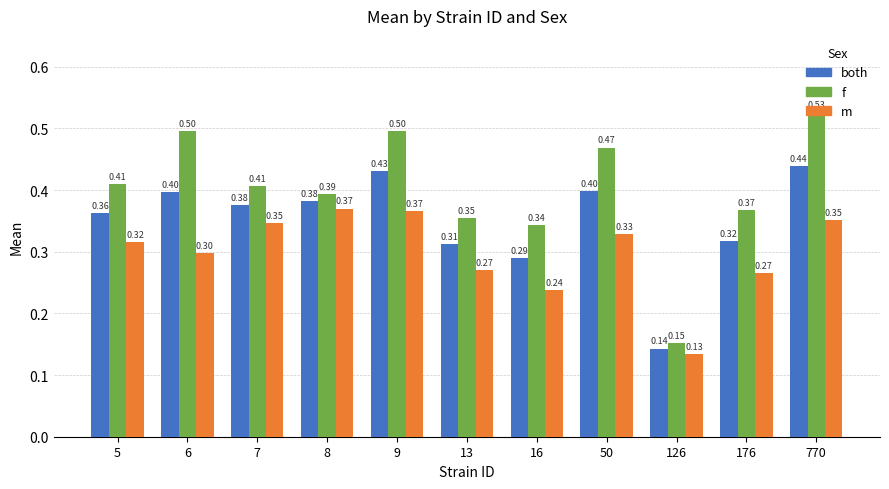

Read the f value at 8.

0.4